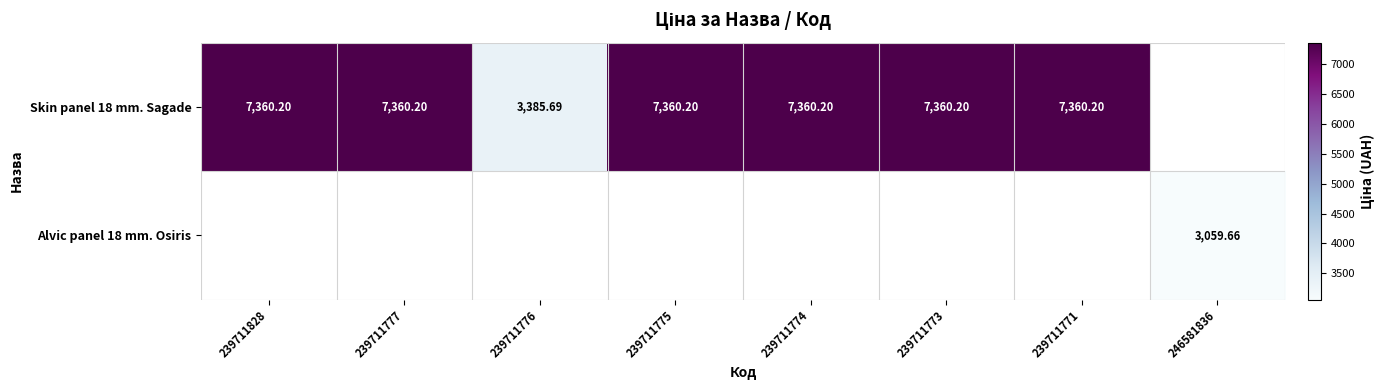

The value of Skin panel 18 mm. Sagade at 239711776 is 4507.9. True or false?

False